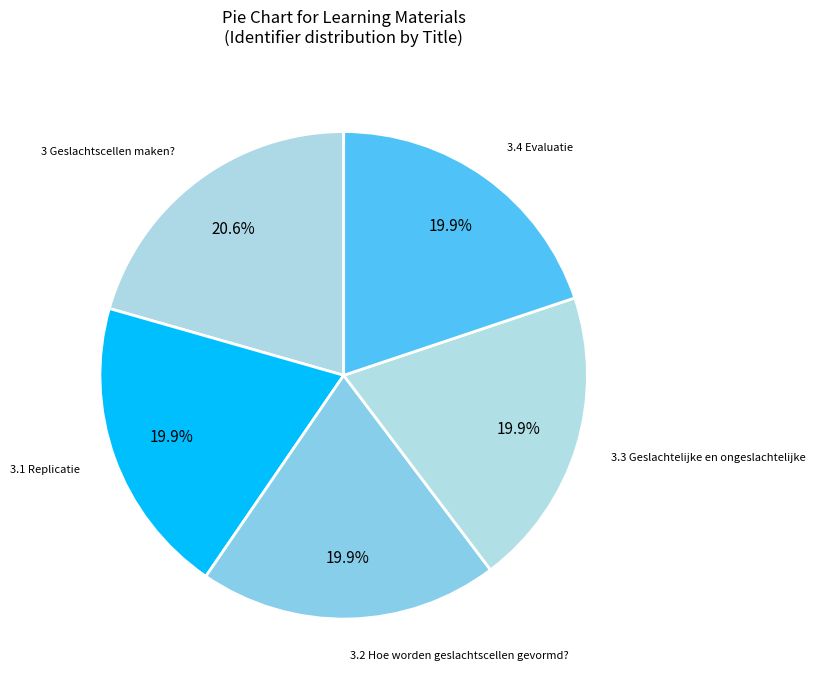

True or false: 3 Geslachtscellen maken? accounts for 21% of the total.

True